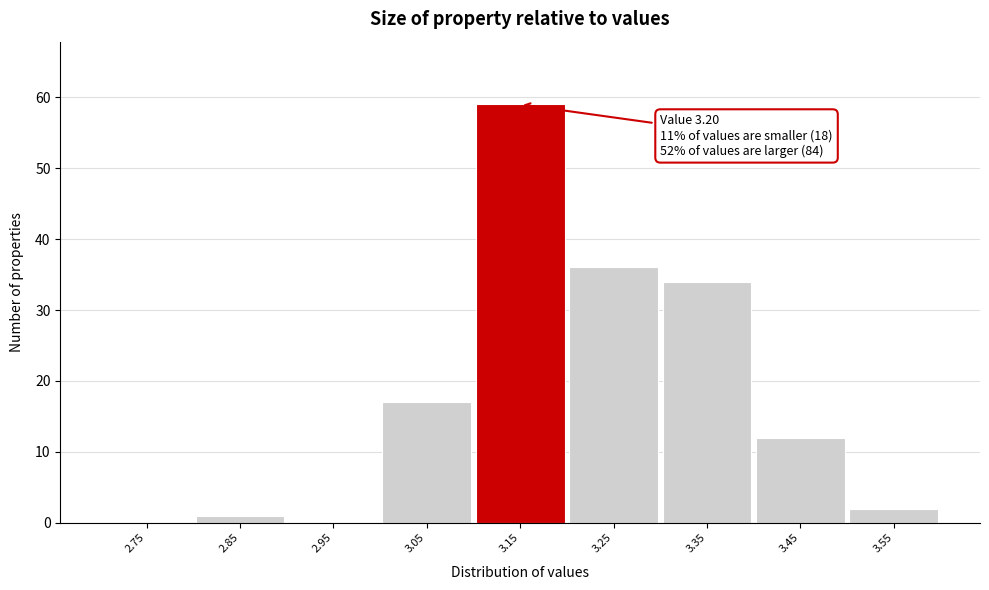

Reading left to right, transcribe all the data shown in this chart.

2.75=0	2.85=1	2.95=0	3.05=17	3.15=59	3.25=36	3.35=34	3.45=12	3.55=2